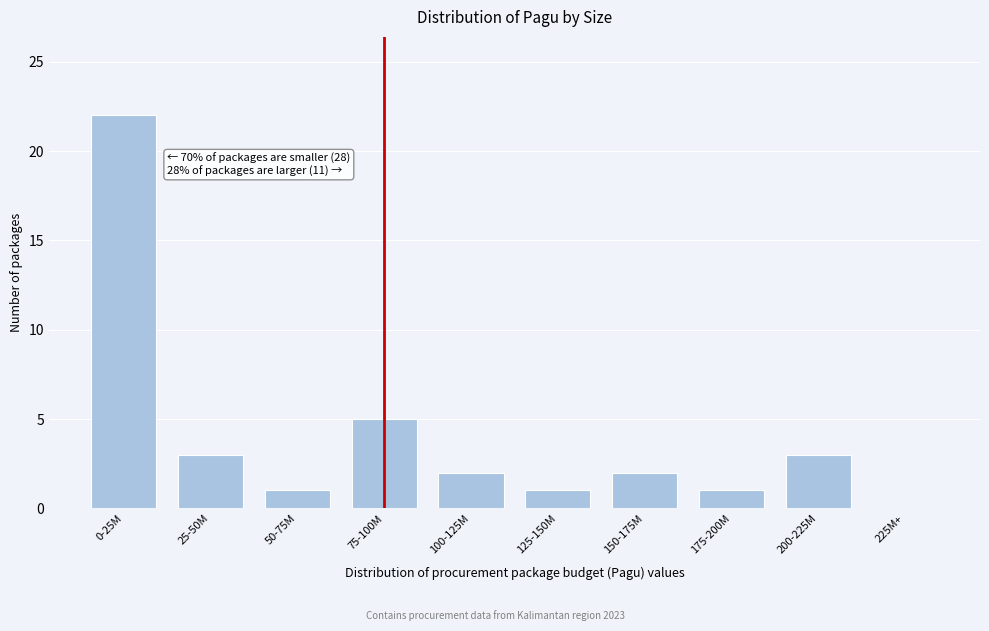

Reading left to right, transcribe all the data shown in this chart.

0-25M=22	25-50M=3	50-75M=1	75-100M=5	100-125M=2	125-150M=1	150-175M=2	175-200M=1	200-225M=3	225M+=0